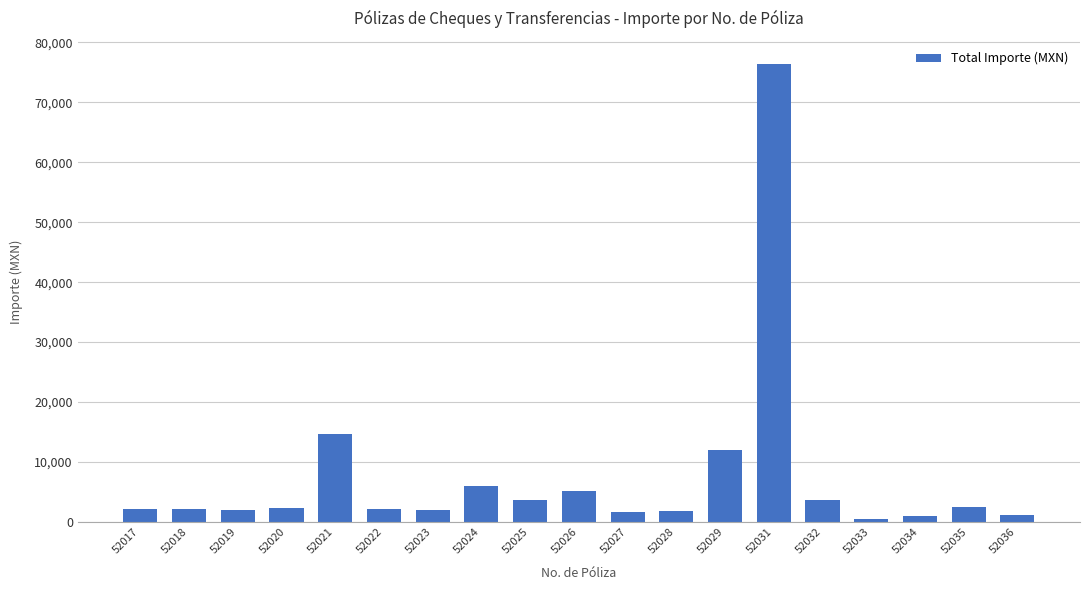

How many data points are less than 2184?

7